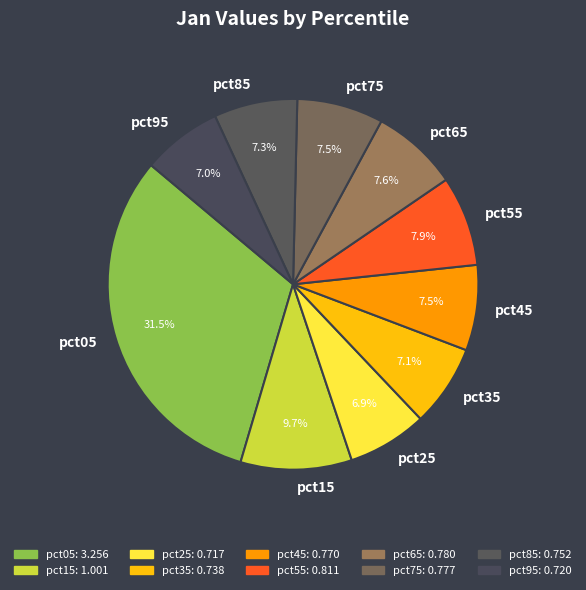

Is there a majority slice in this chart?

No